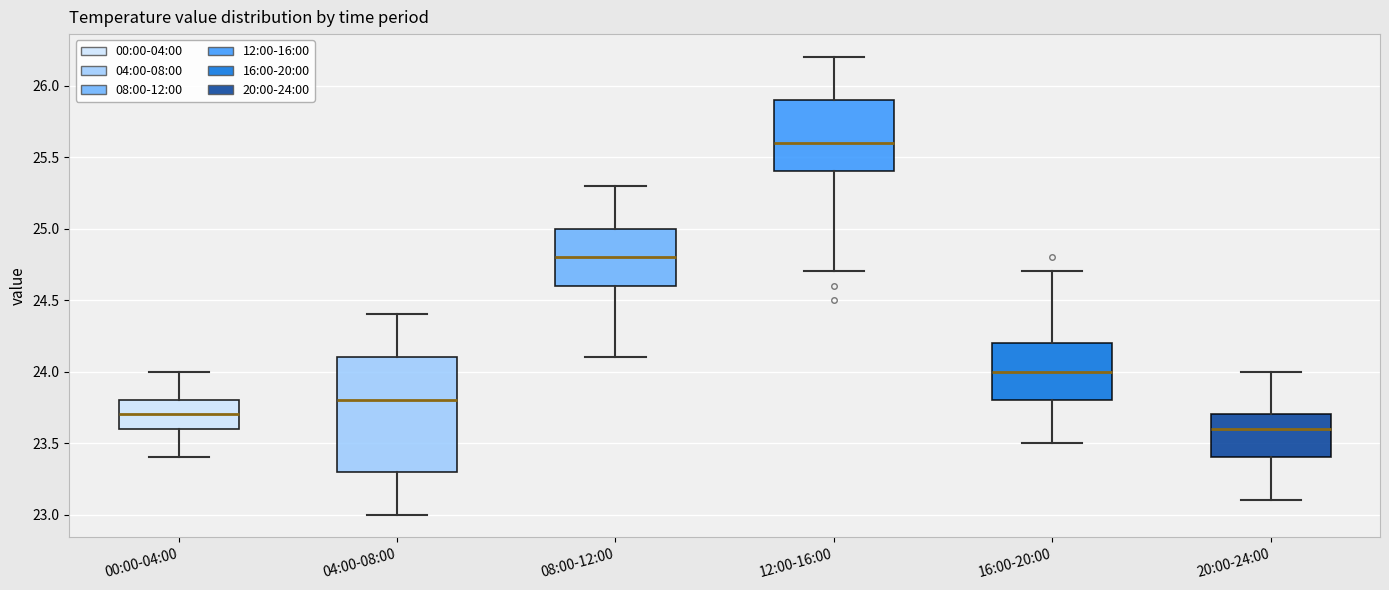

Comparing the boxes themselves (not the whiskers), which one is the tallest?

04:00-08:00